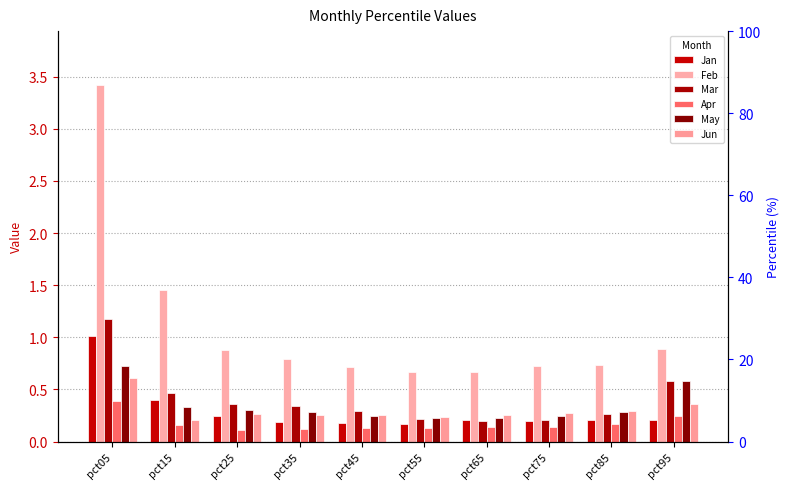

Reading left to right, transcribe all the data shown in this chart.

Jan: pct05=1.0	pct15=0.4	pct25=0.2	pct35=0.2	pct45=0.2	pct55=0.2	pct65=0.2	pct75=0.2	pct85=0.2	pct95=0.2
Feb: pct05=3.4	pct15=1.5	pct25=0.9	pct35=0.8	pct45=0.7	pct55=0.7	pct65=0.7	pct75=0.7	pct85=0.7	pct95=0.9
Mar: pct05=1.2	pct15=0.5	pct25=0.4	pct35=0.3	pct45=0.3	pct55=0.2	pct65=0.2	pct75=0.2	pct85=0.3	pct95=0.6
Apr: pct05=0.4	pct15=0.2	pct25=0.1	pct35=0.1	pct45=0.1	pct55=0.1	pct65=0.1	pct75=0.1	pct85=0.2	pct95=0.2
May: pct05=0.7	pct15=0.3	pct25=0.3	pct35=0.3	pct45=0.2	pct55=0.2	pct65=0.2	pct75=0.2	pct85=0.3	pct95=0.6
Jun: pct05=0.6	pct15=0.2	pct25=0.3	pct35=0.3	pct45=0.3	pct55=0.2	pct65=0.3	pct75=0.3	pct85=0.3	pct95=0.4